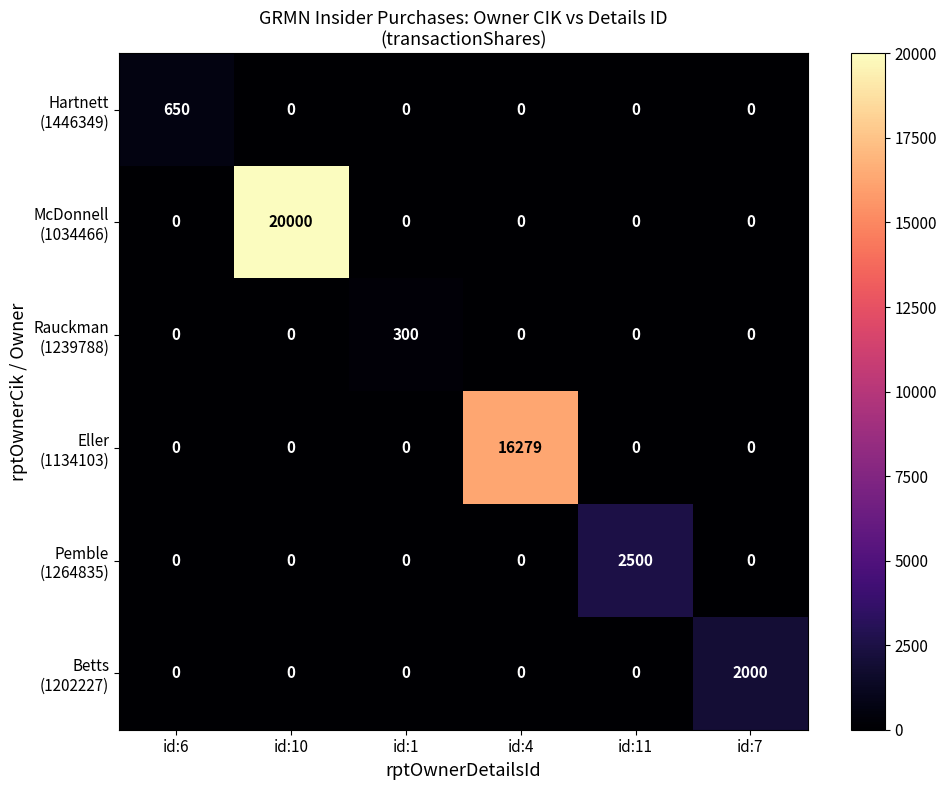

At which category is the sum across all series the highest?

id:10